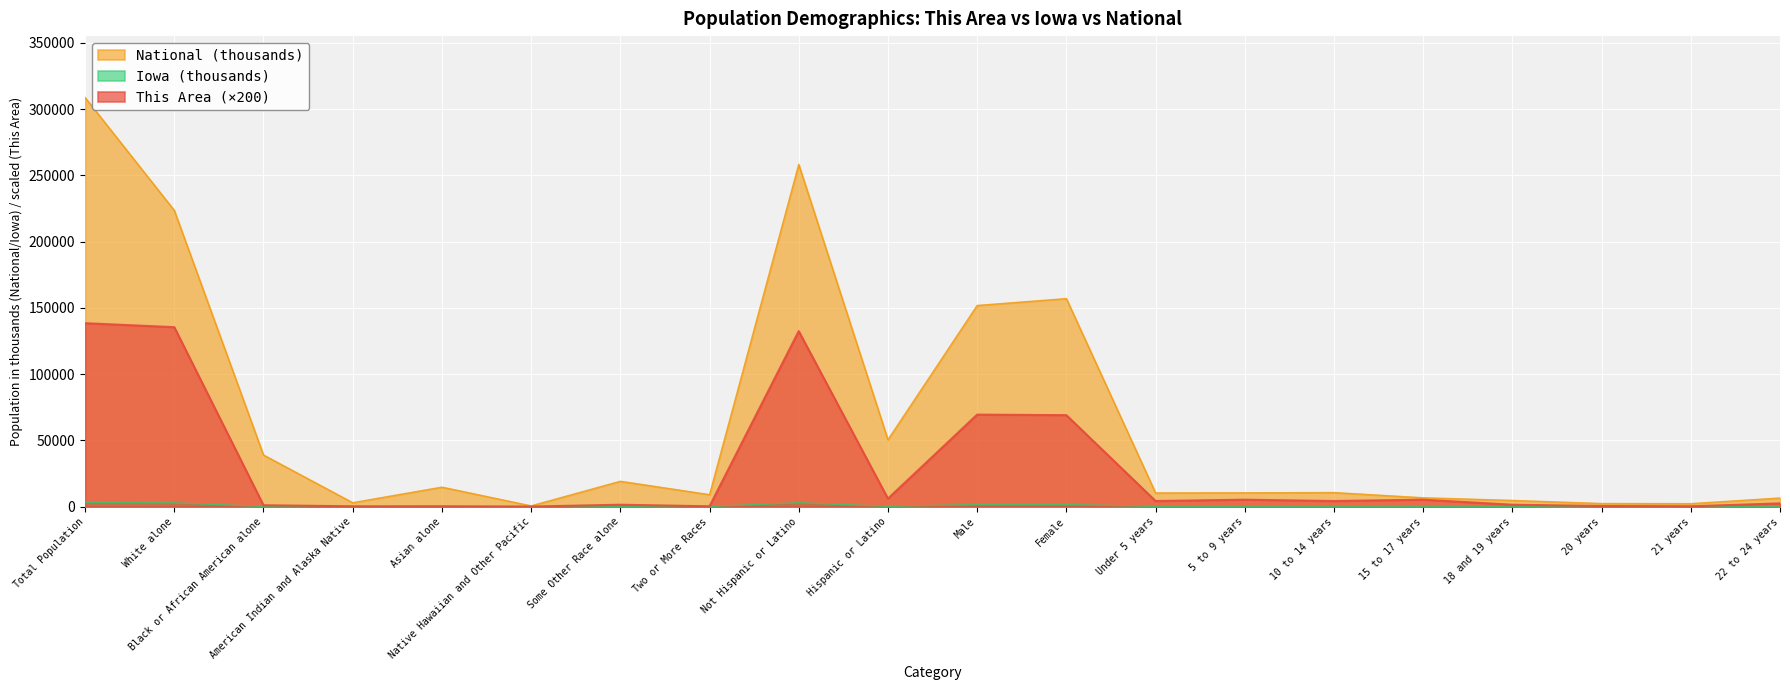

True or false: National and This Area cross at least once.

False